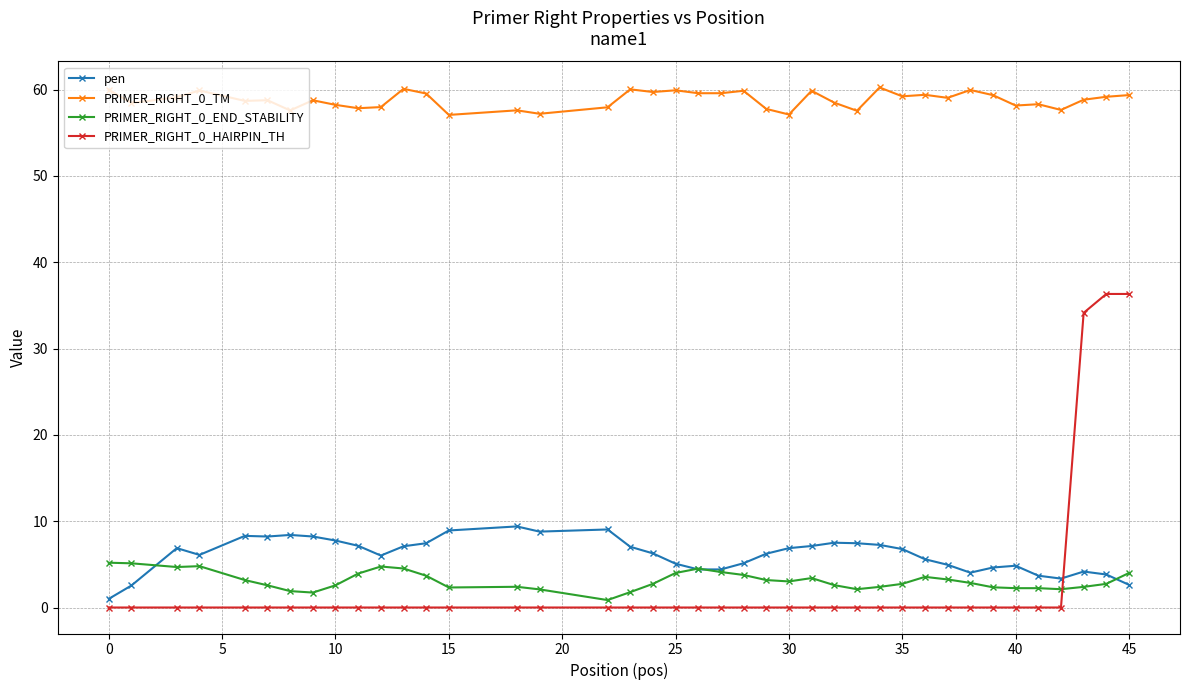

How many series are shown in this chart?

4